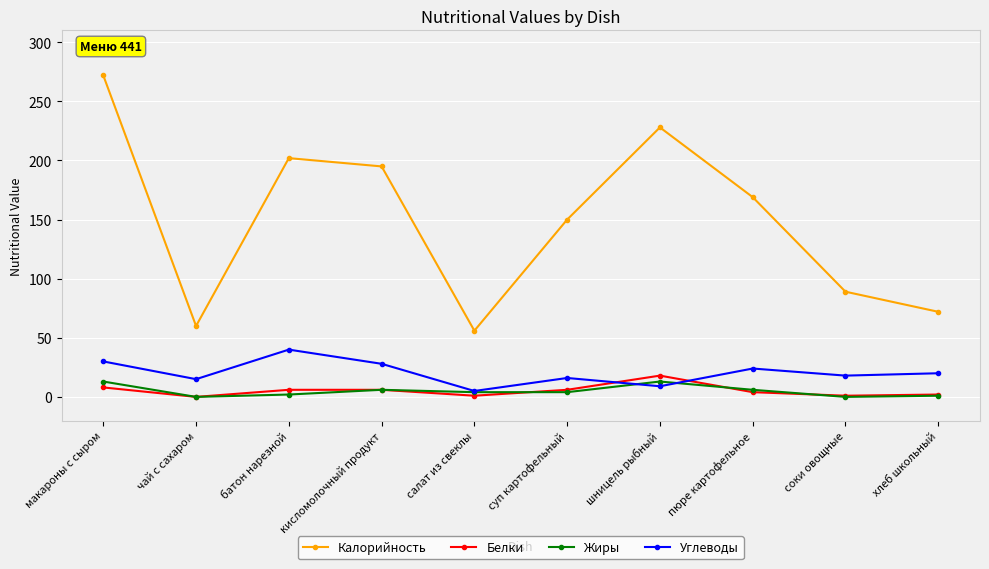

Is it true that Углеводы equals 20 at хлеб школьный?

True